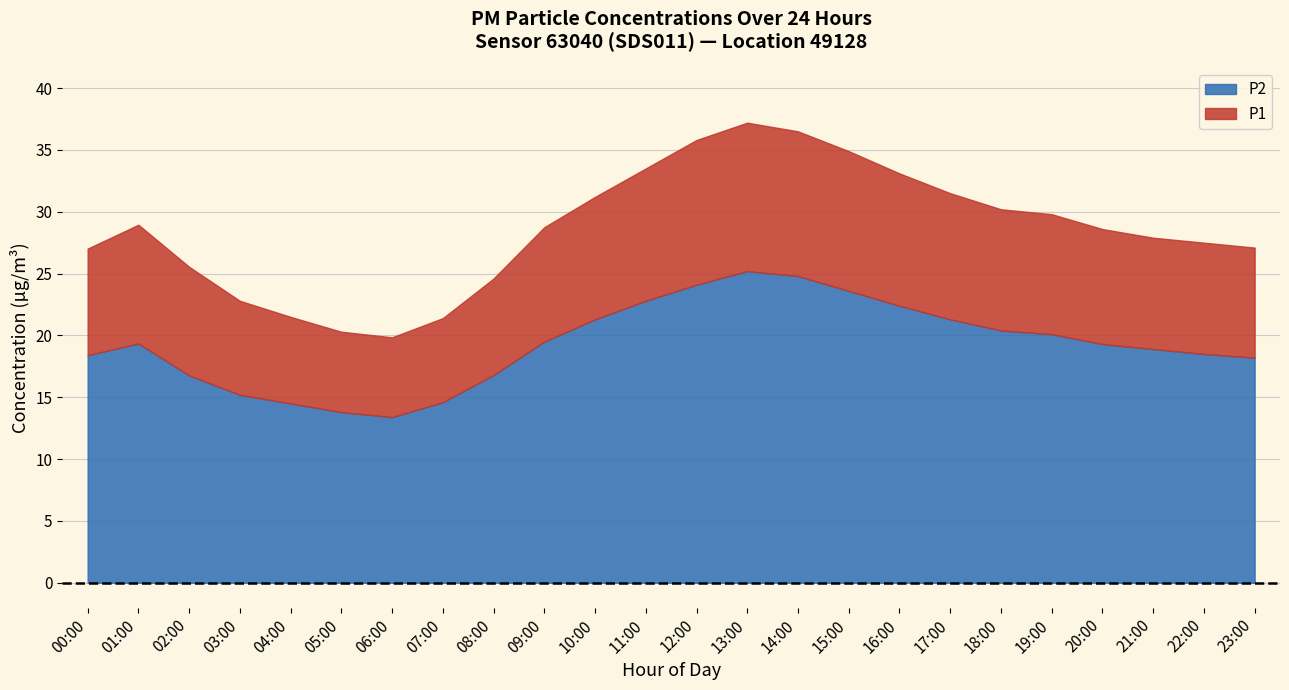

How many data points in P1 are less than 28?

11